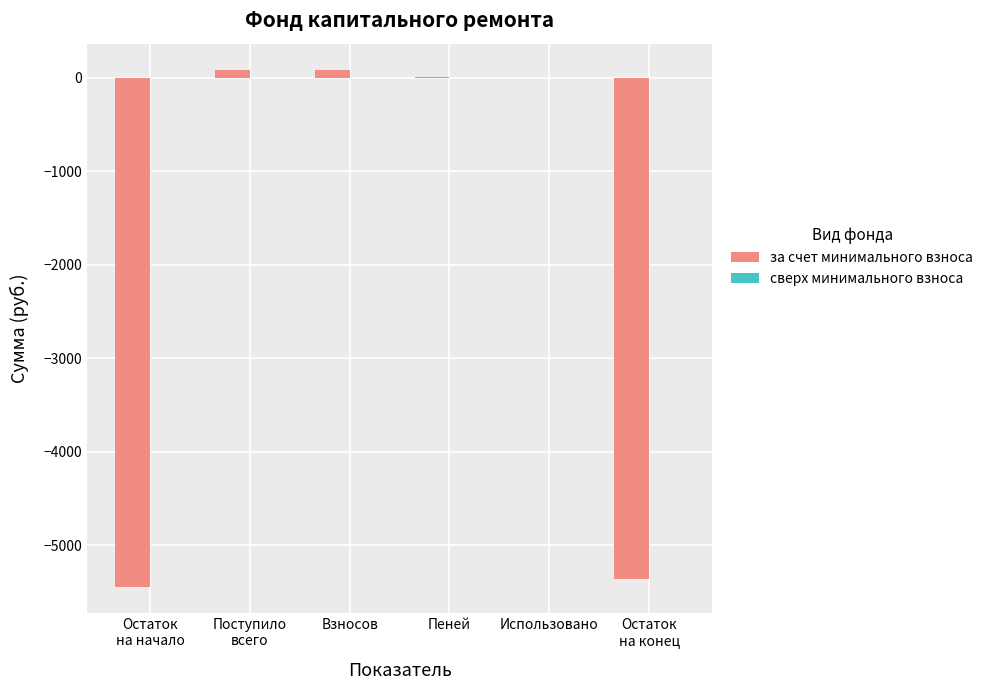

What is the sum of all values?

-10637.1